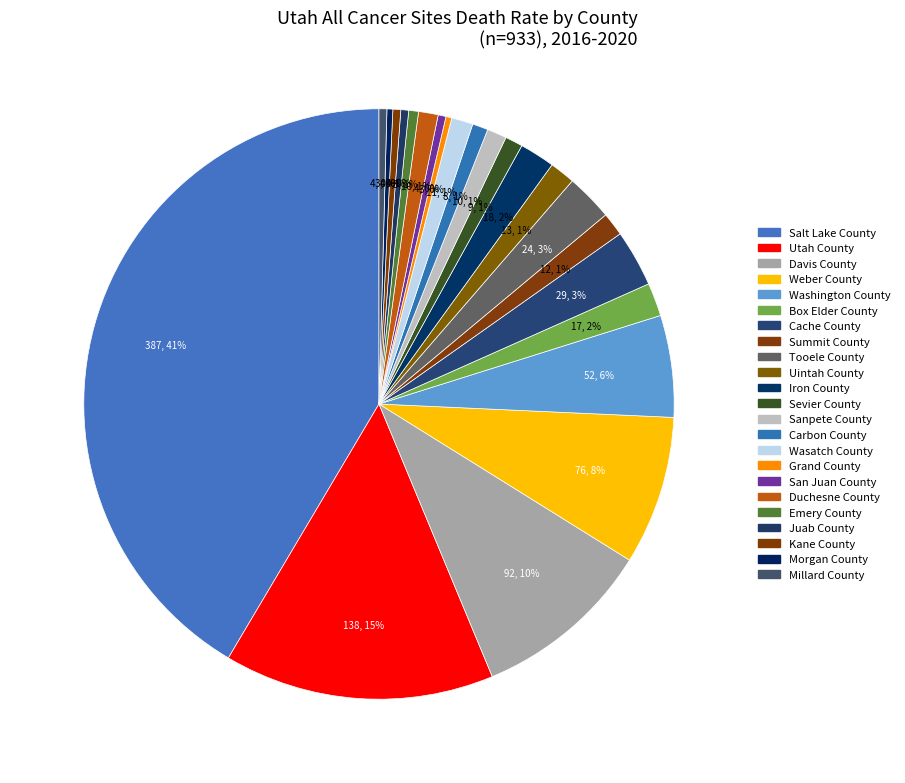

Count the number of slices in the pie.

23